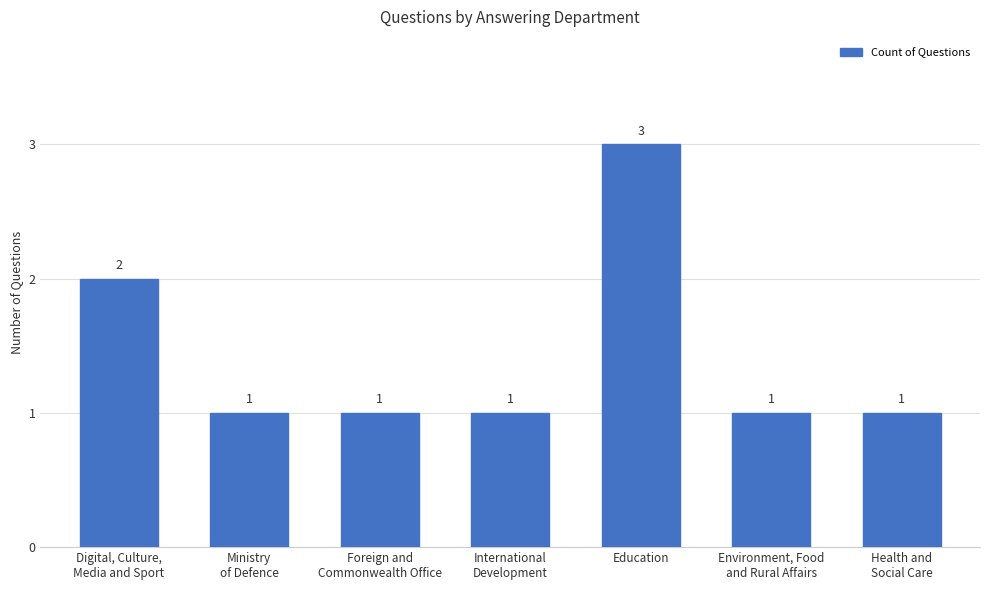

Reading left to right, extract all data points from this chart.

2	1	1	1	3	1	1